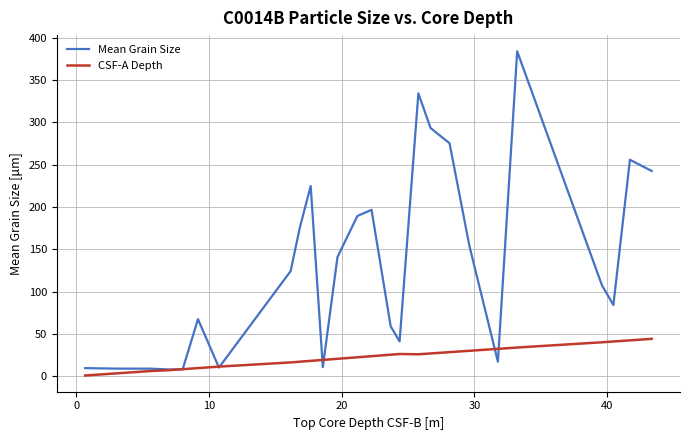

Which series has the largest total across all categories?

Mean Grain Size